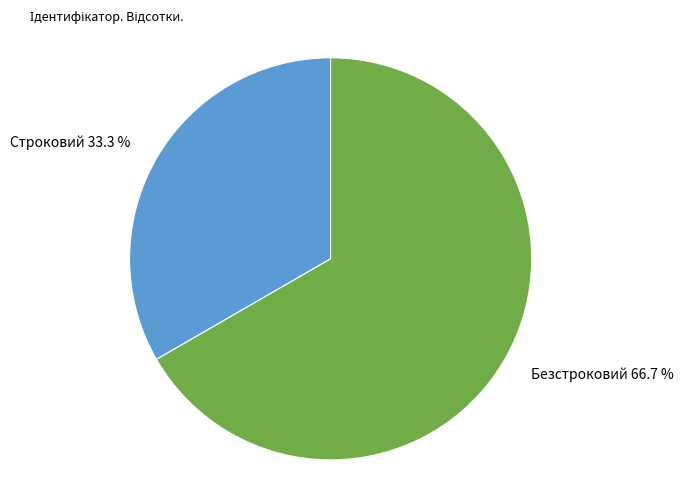

Does any single category account for the majority?

Yes